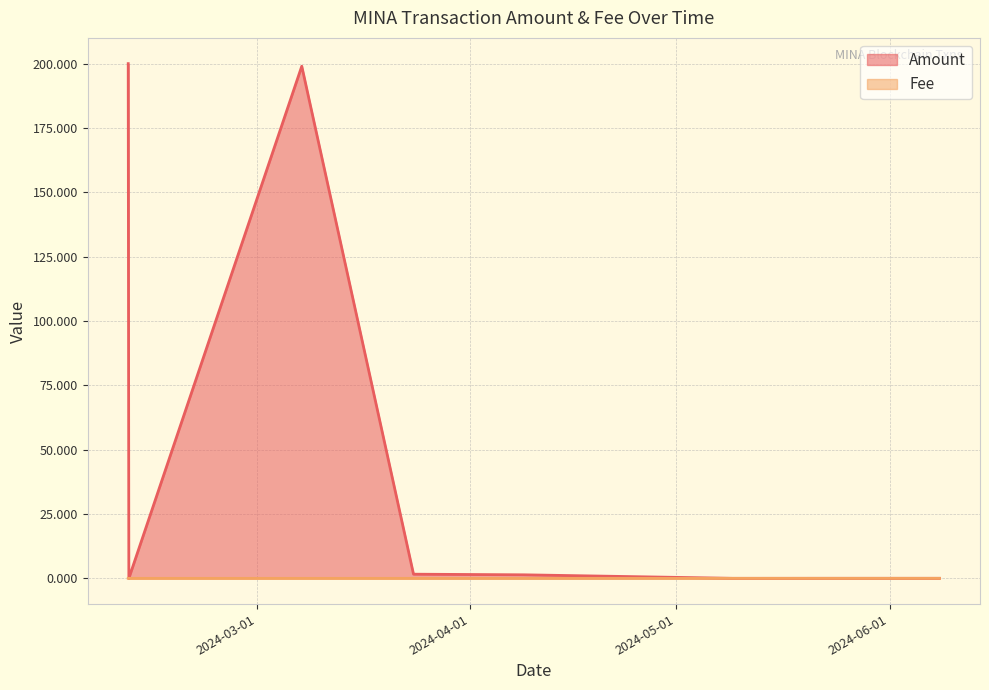

Does the chart have visible grid lines?

Yes